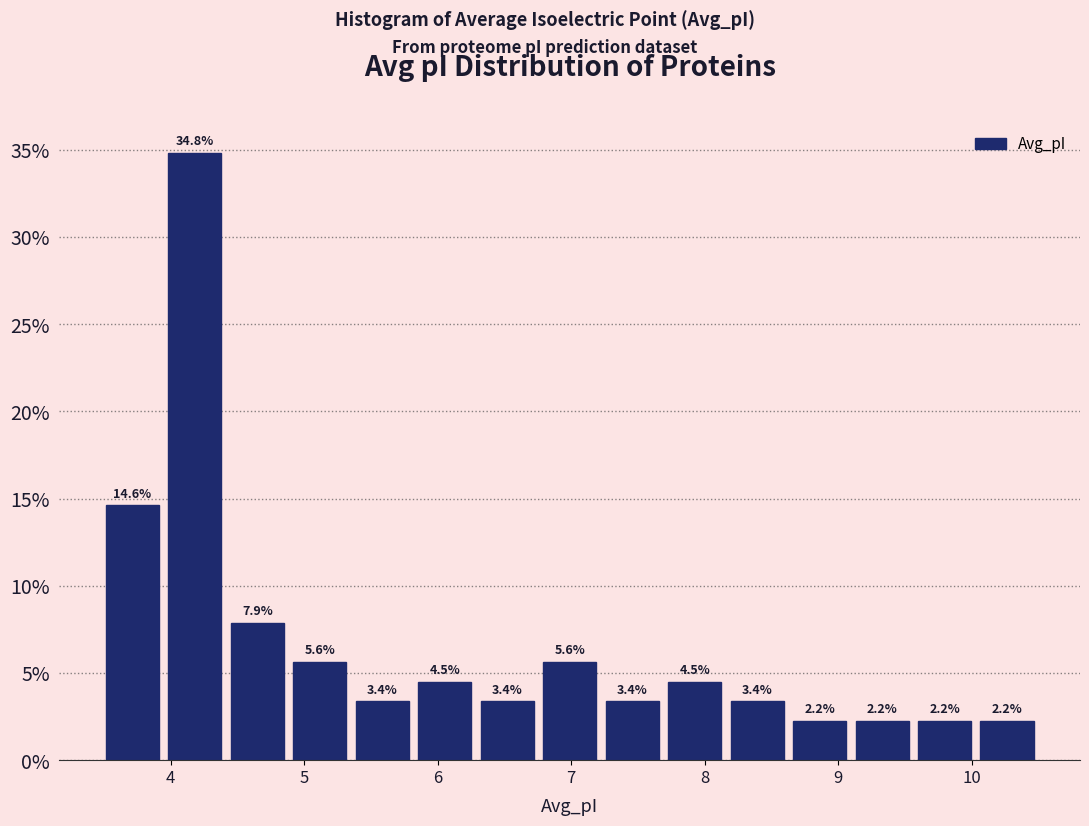

How tall is the bar that spans 6.8 to 7.2 on the x-axis? The bar edges are not printed on the chart, so give them approximately, as read against the axis.

5.6